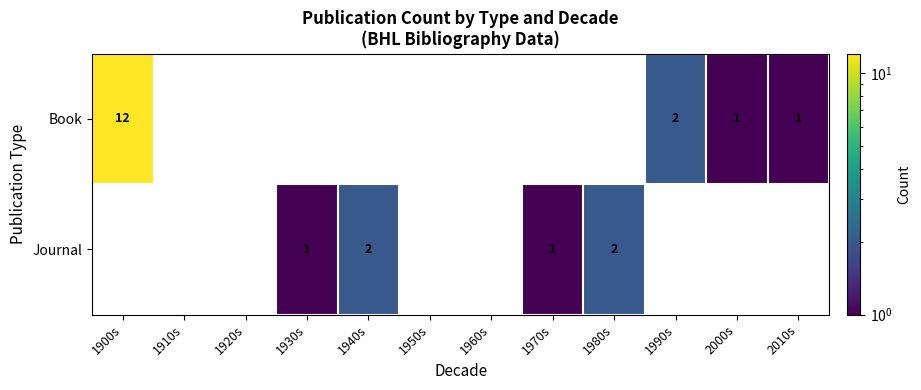

Between 1960s and 1970s, which series saw the biggest shift?

Journal